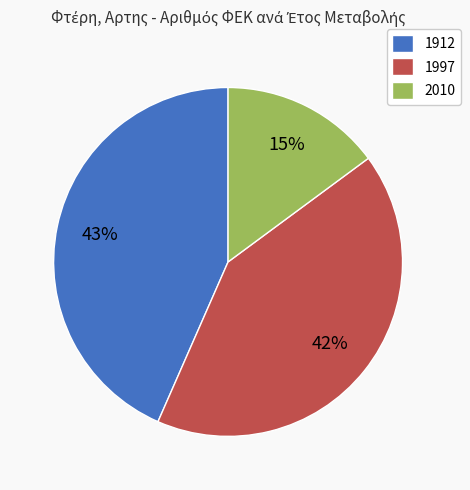

Does 1997 account for over 50% of the chart?

No